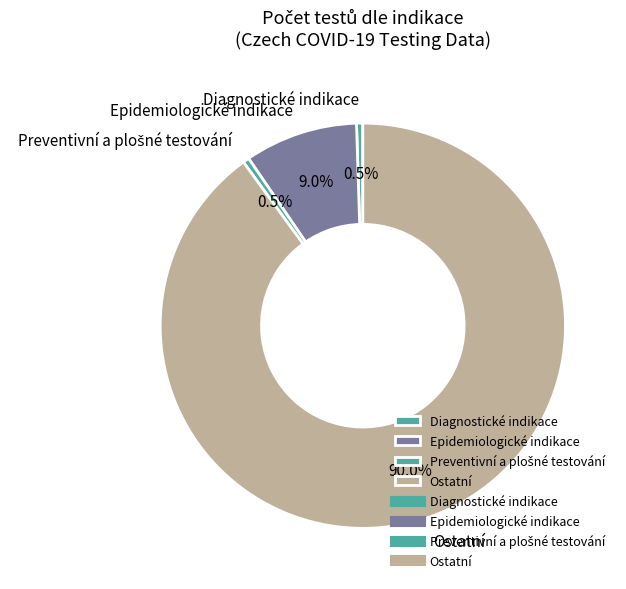

Which slice is the largest?

Ostatní